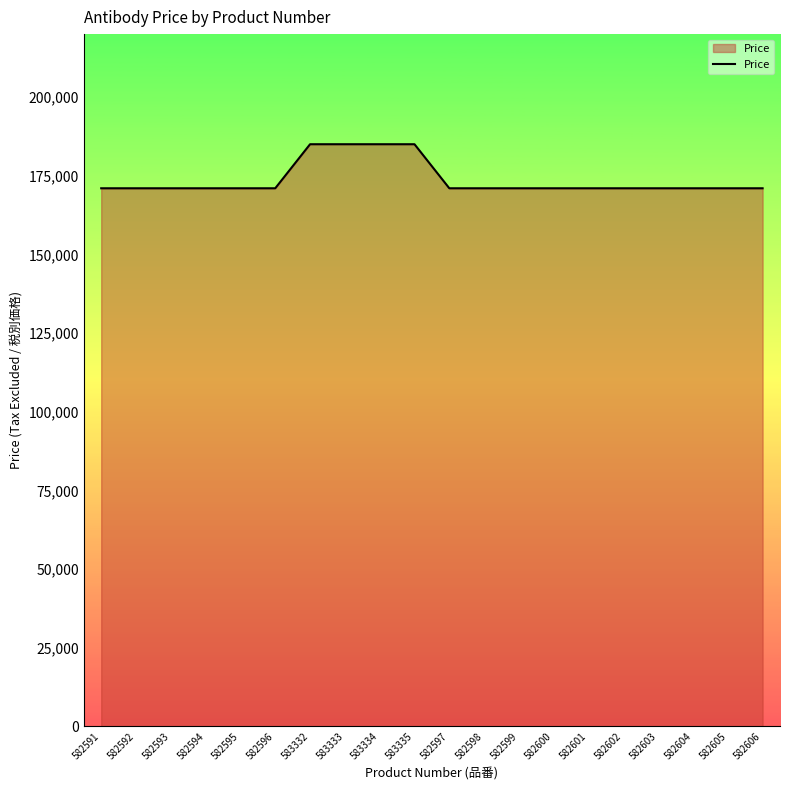

What is the greatest value displayed?

185000